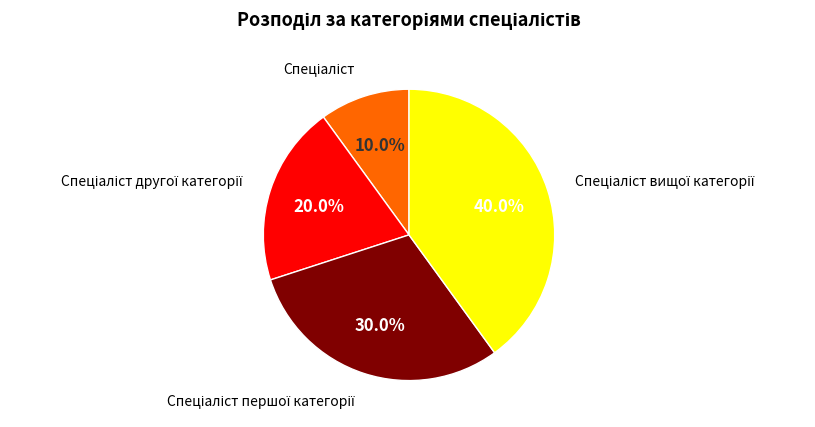

Count the number of slices in the pie.

4